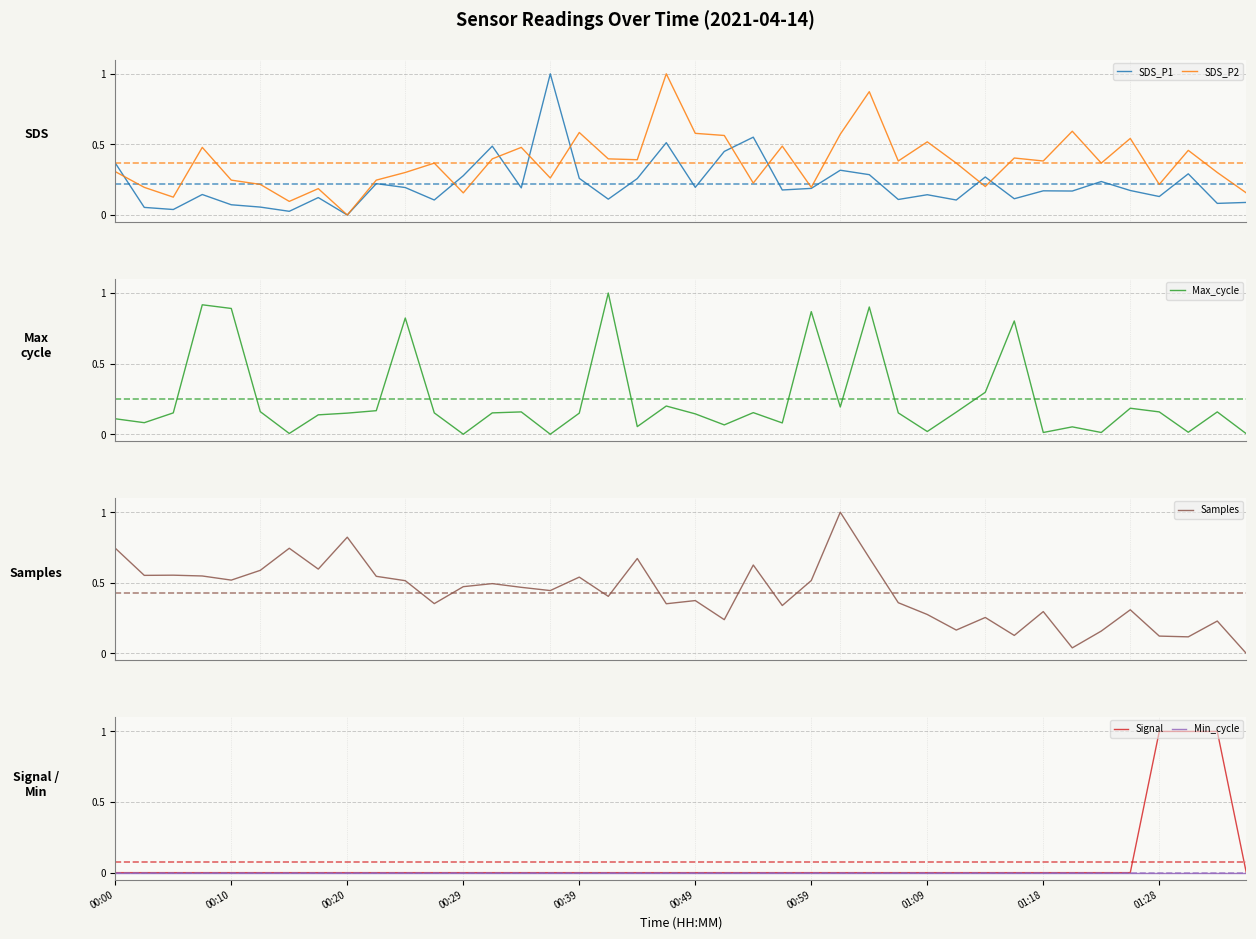

What is the maximum value for SDS_P1?

1.0